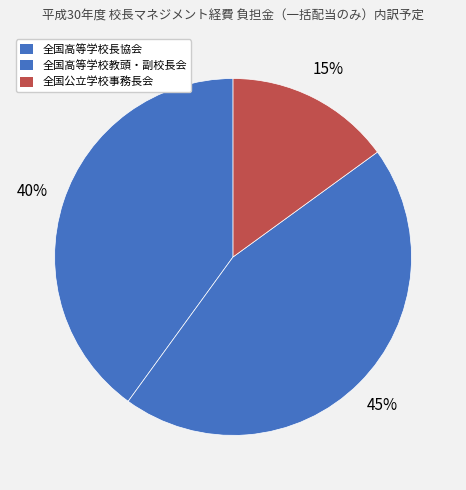

Is 全国高等学校長協会 the majority of the pie?

No